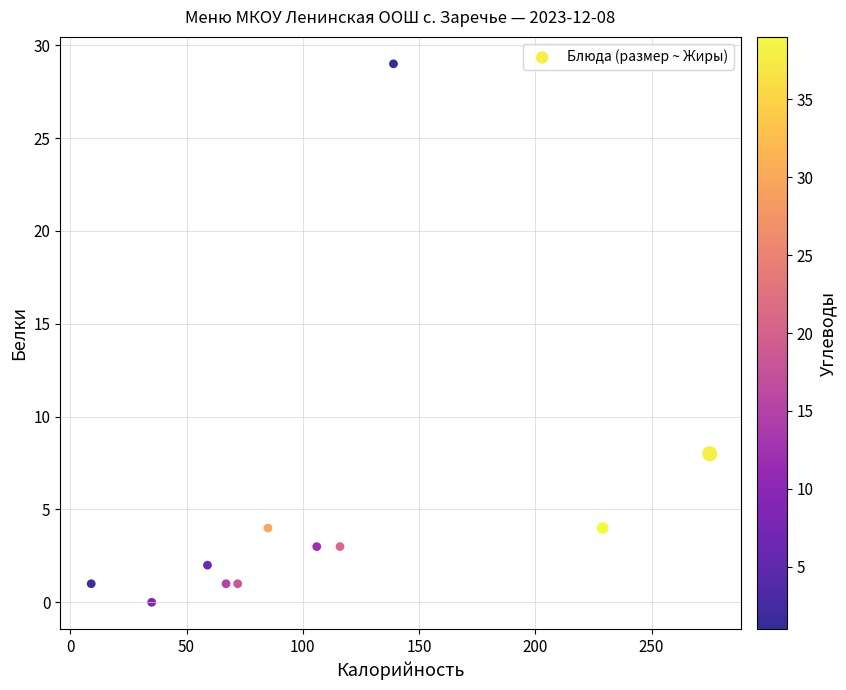

What is the range of X values (max minus min)?

266